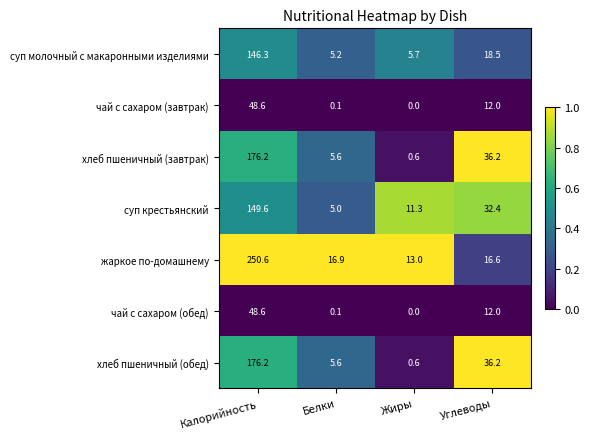

Rank the categories by хлеб пшеничный (обед) value from lowest to highest.

Жиры, Белки, Углеводы, Калорийность